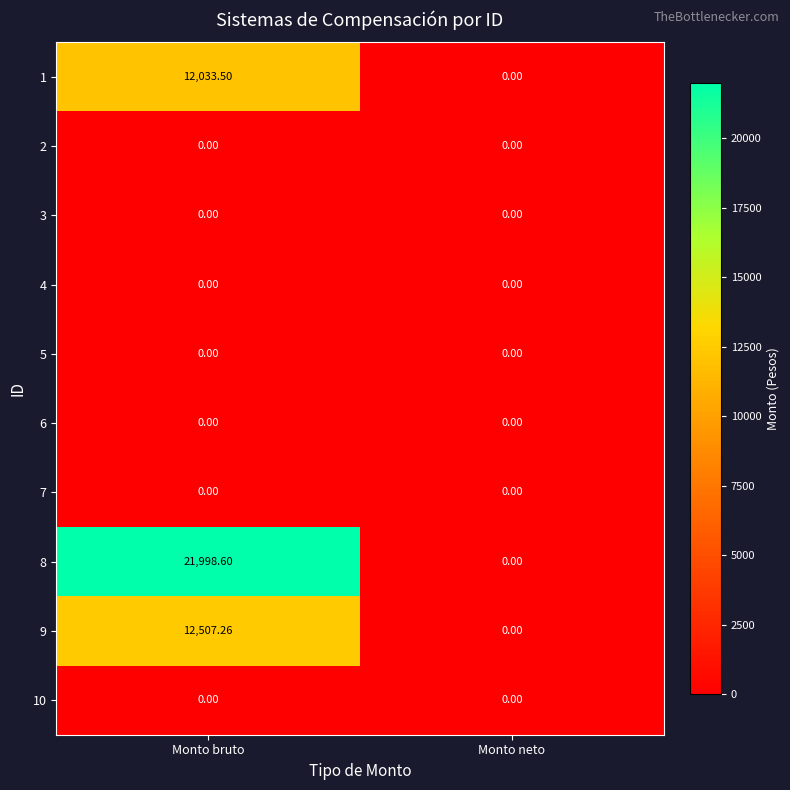

Where does the 8 series first go above 21998?

Monto bruto